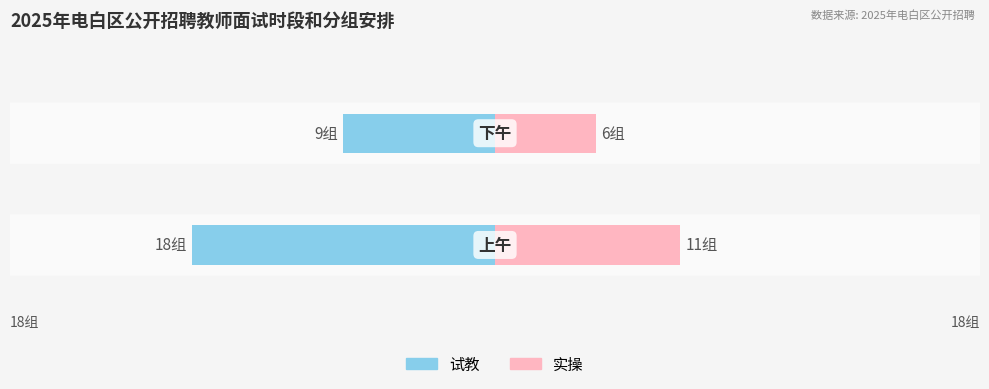

What is the difference between the maximum and minimum values in the 实操 series?

5